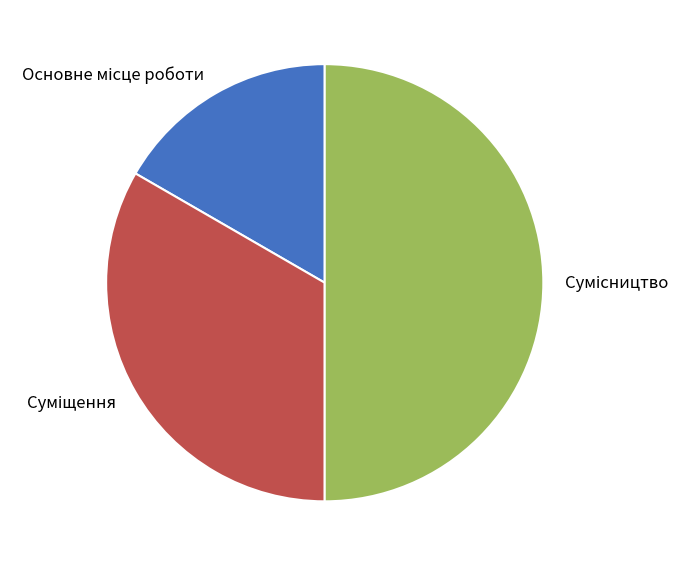

To the nearest percent, what percentage of the pie is Суміщення?

33%